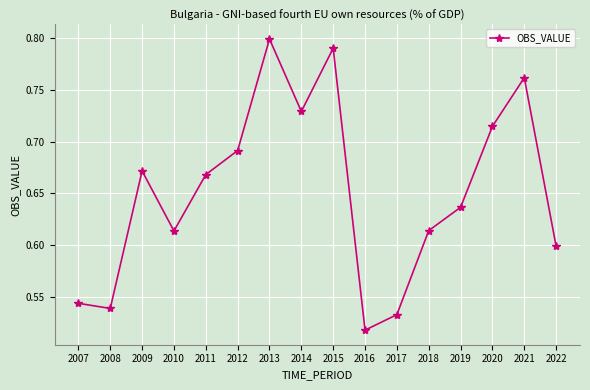

What is the sum of the values at 2022 and 2009?

1.3